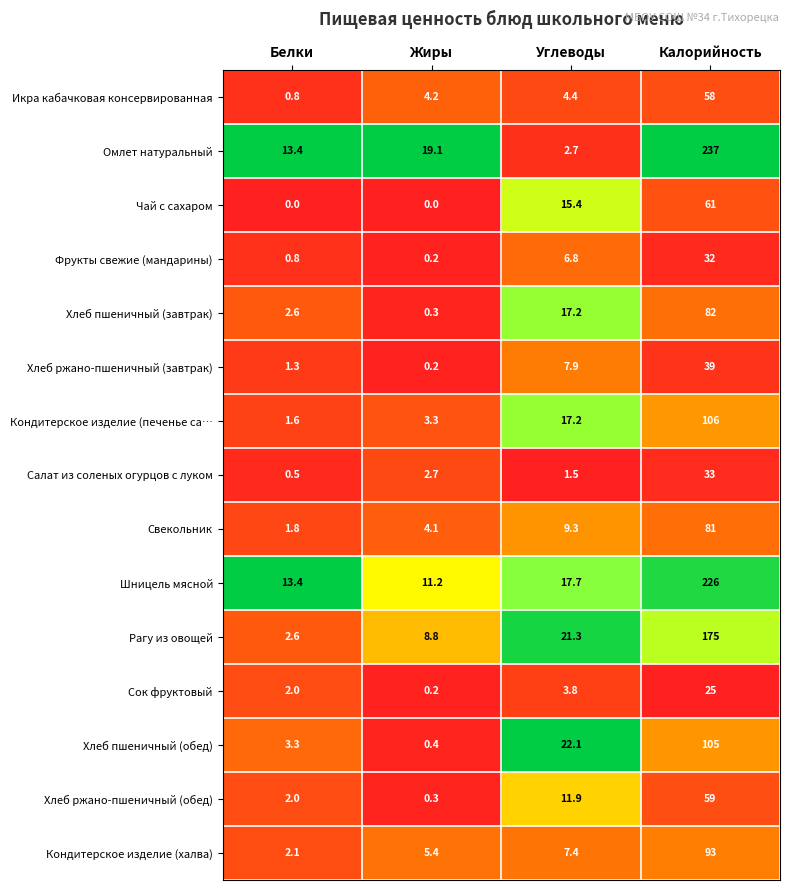

Which series has the largest total across all categories?

Омлет натуральный